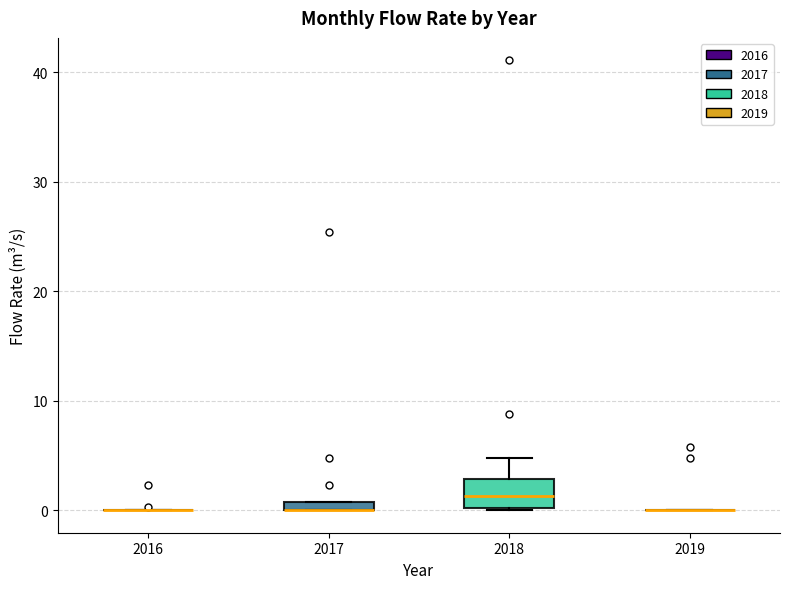

Comparing the boxes themselves (not the whiskers), which one is the tallest?

2018